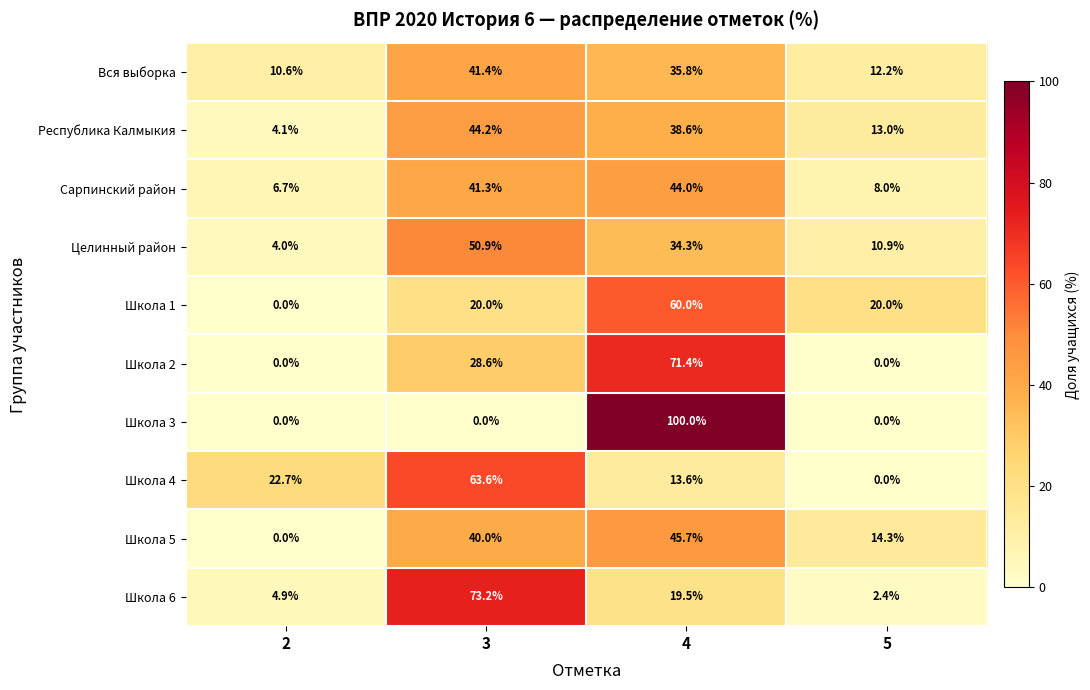

Which series changed the most between 4 and 5?

Школа 3